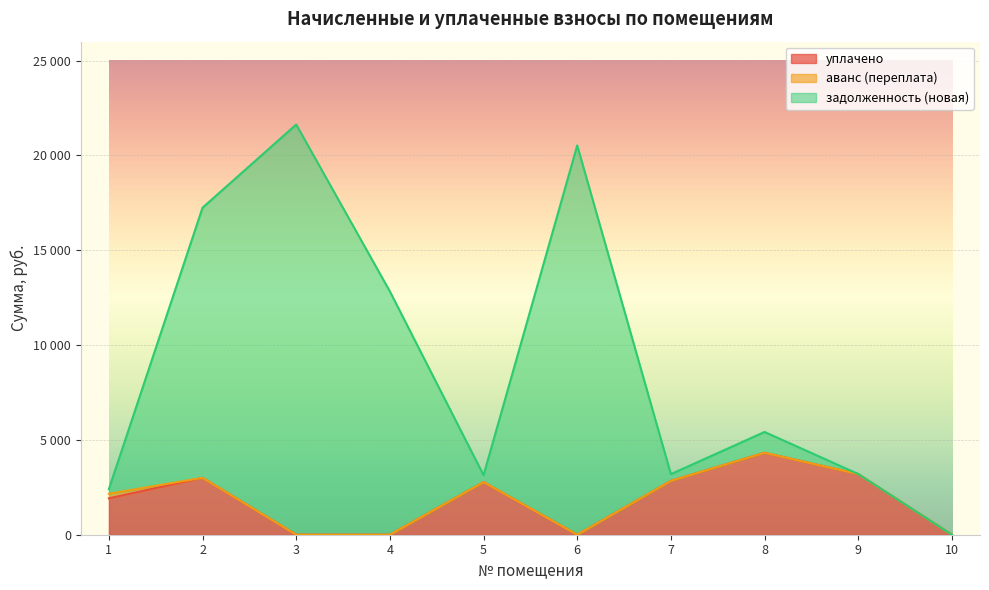

Between 4 and 8, which is larger?

8